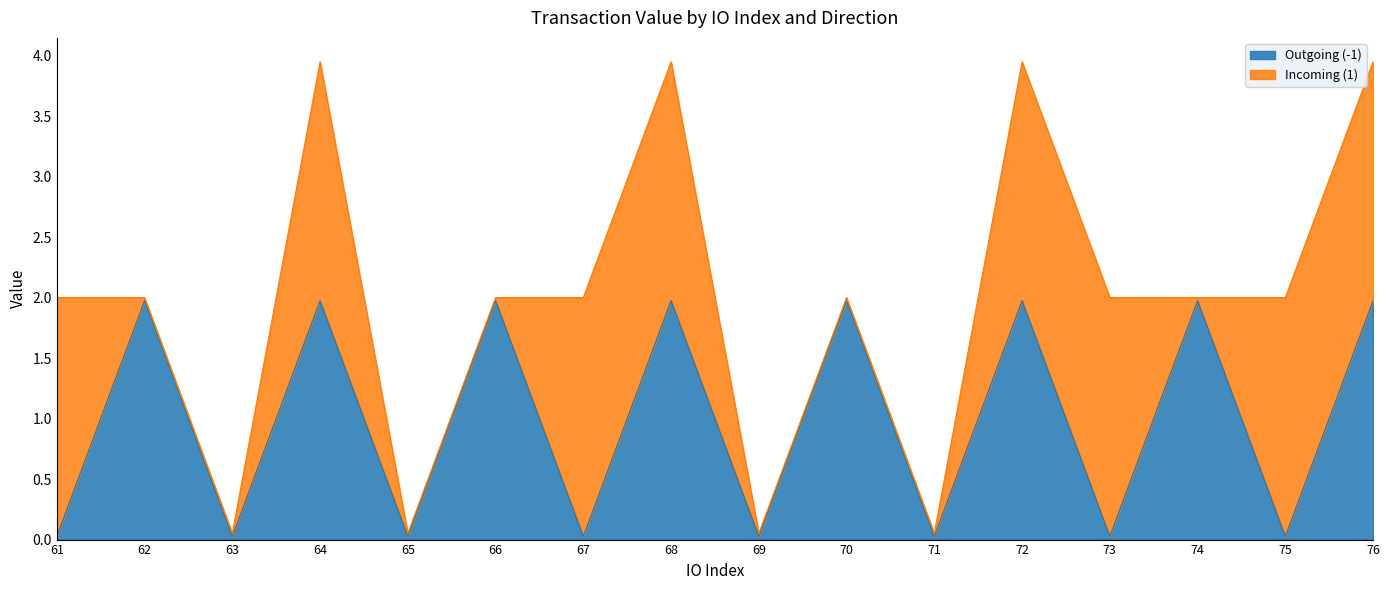

Count the number of values greater than 1.

8